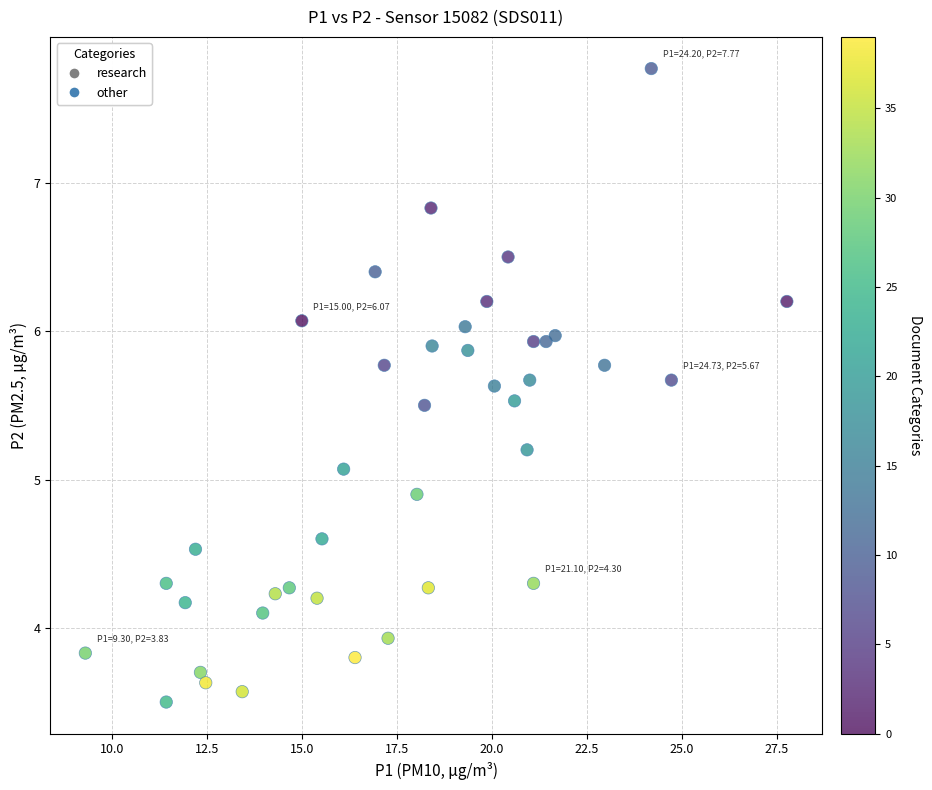

What is the range of Y values (max minus min)?

4.3